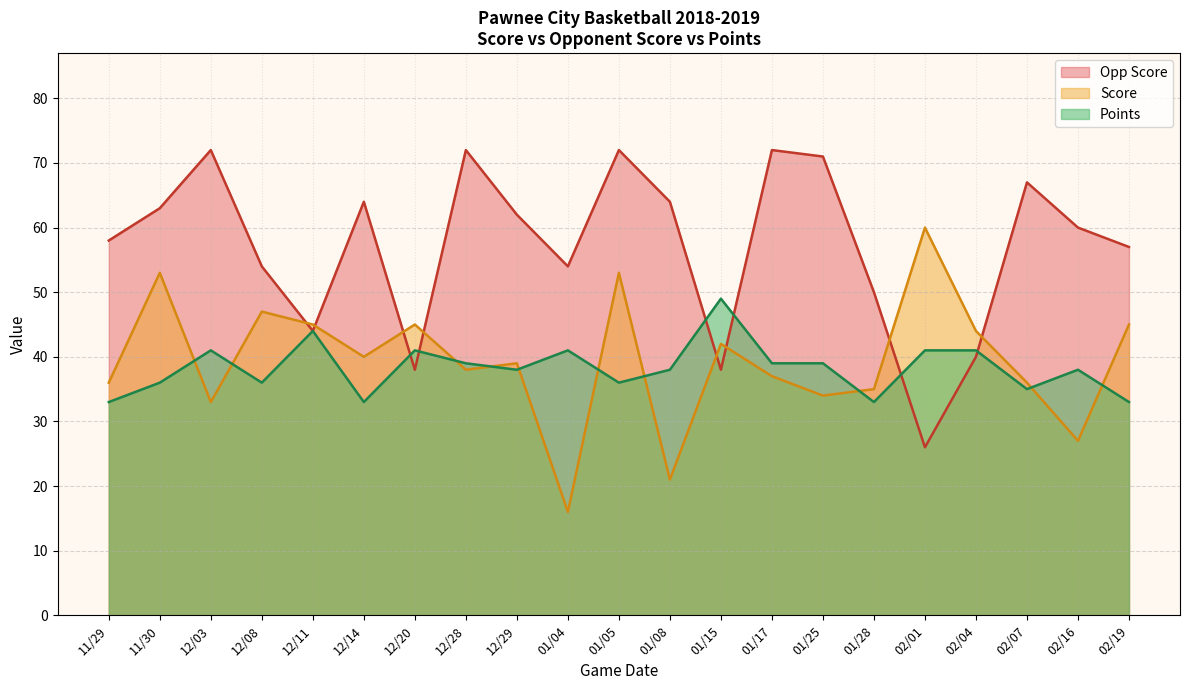

Reading right to left, list all the values displayed in this chart.

Score: 45	27	36	44	60	35	34	37	42	21	53	16	39	38	45	40	45	47	33	53	36
Opp Score: 57	60	67	40	26	50	71	72	38	64	72	54	62	72	38	64	44	54	72	63	58
Points: 33	38	35	41	41	33	39	39	49	38	36	41	38	39	41	33	44	36	41	36	33